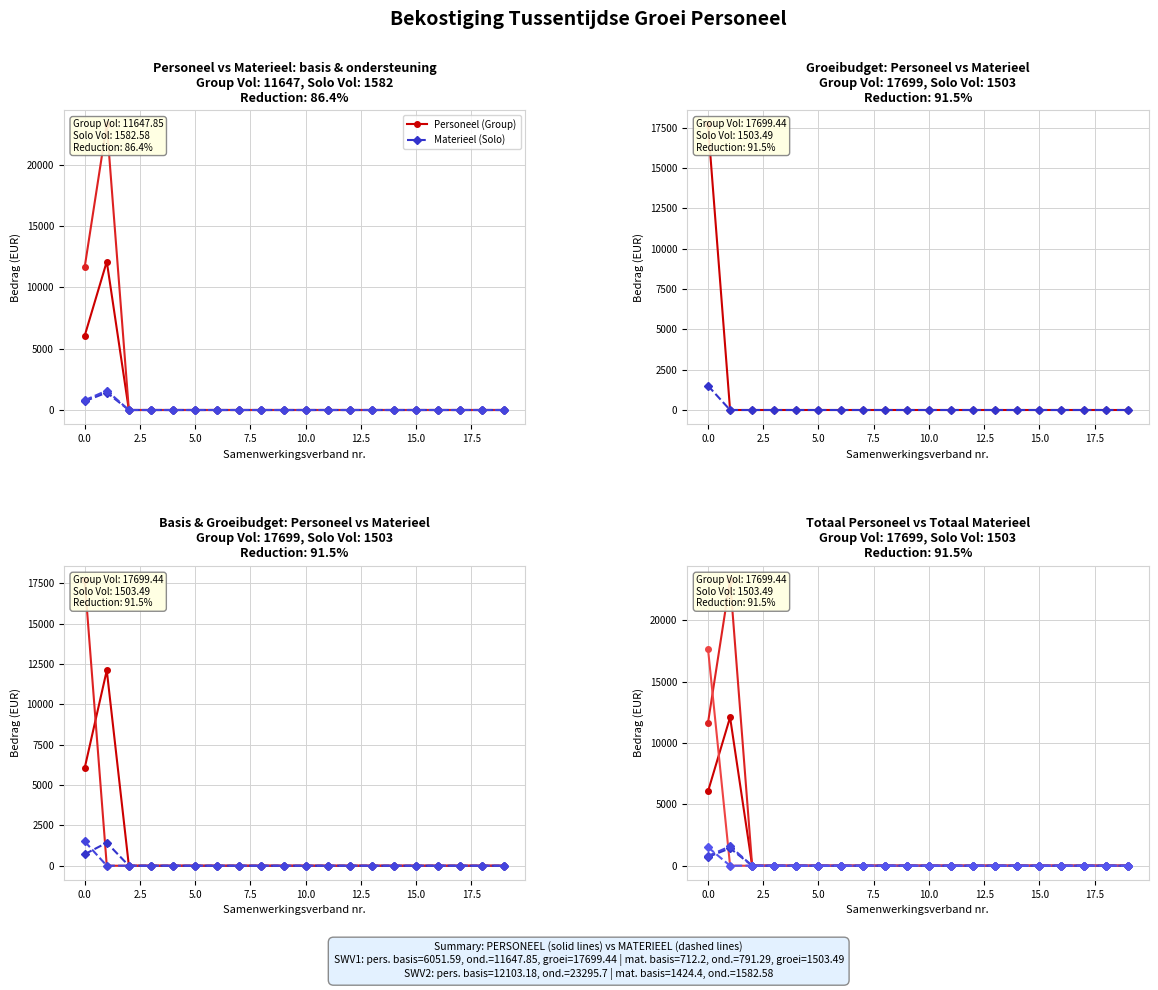

At which label does basis reach its minimum?

2.5